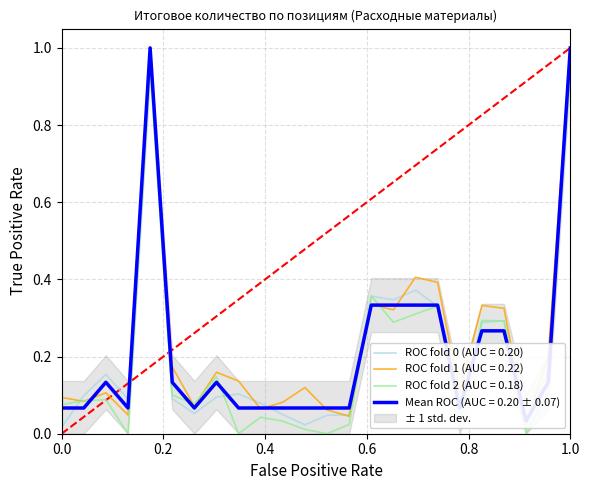

Between 9 and 17, which series saw the biggest shift?

Среднее (Mean)